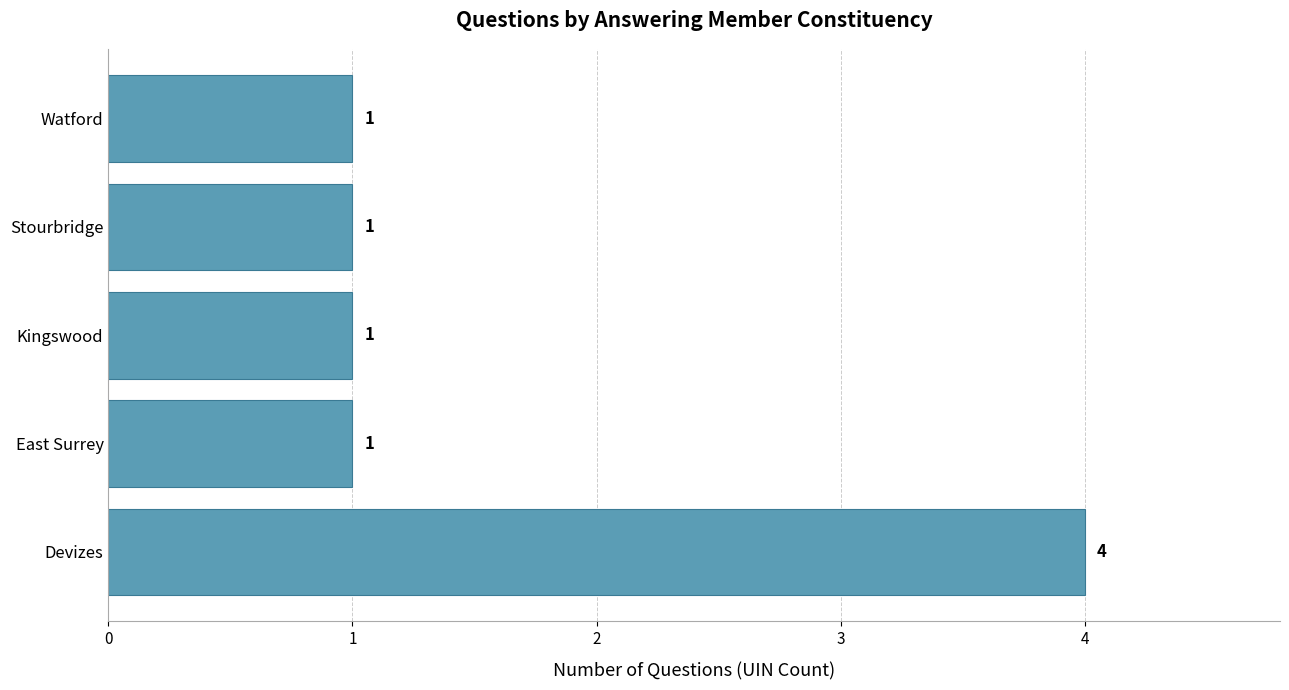

Count the values in the range 1 to 2.

4